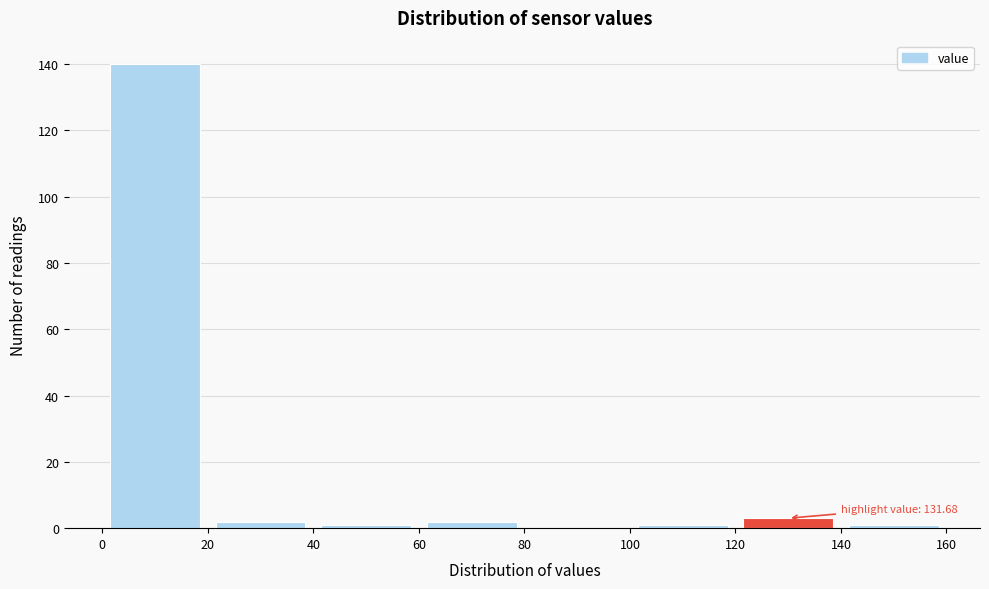

Which range on the x-axis has the tallest bar?

0 to 20